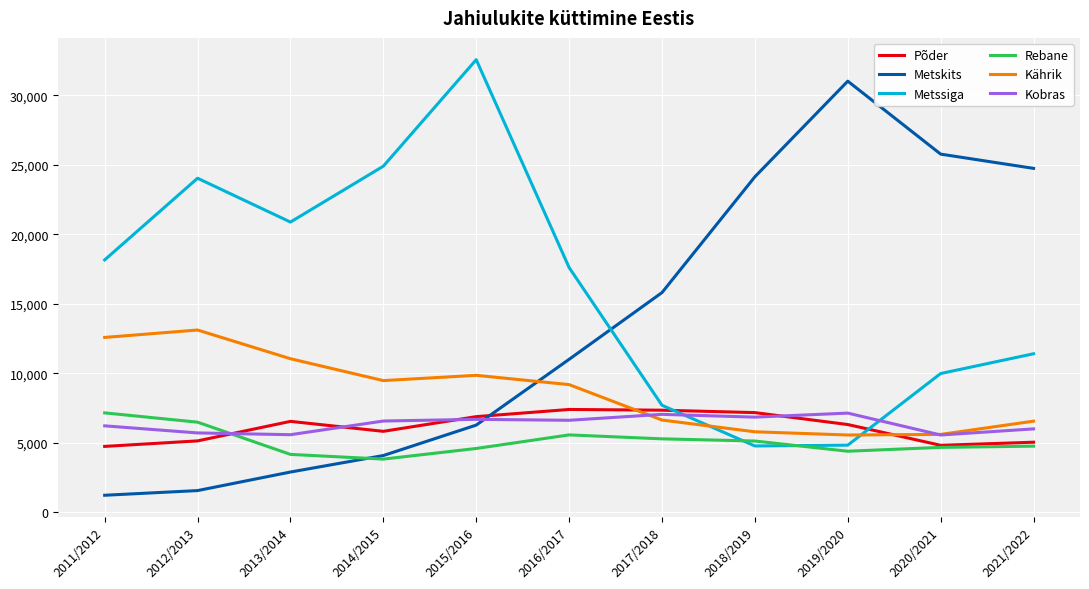

Which series has the largest total across all categories?

Metssiga